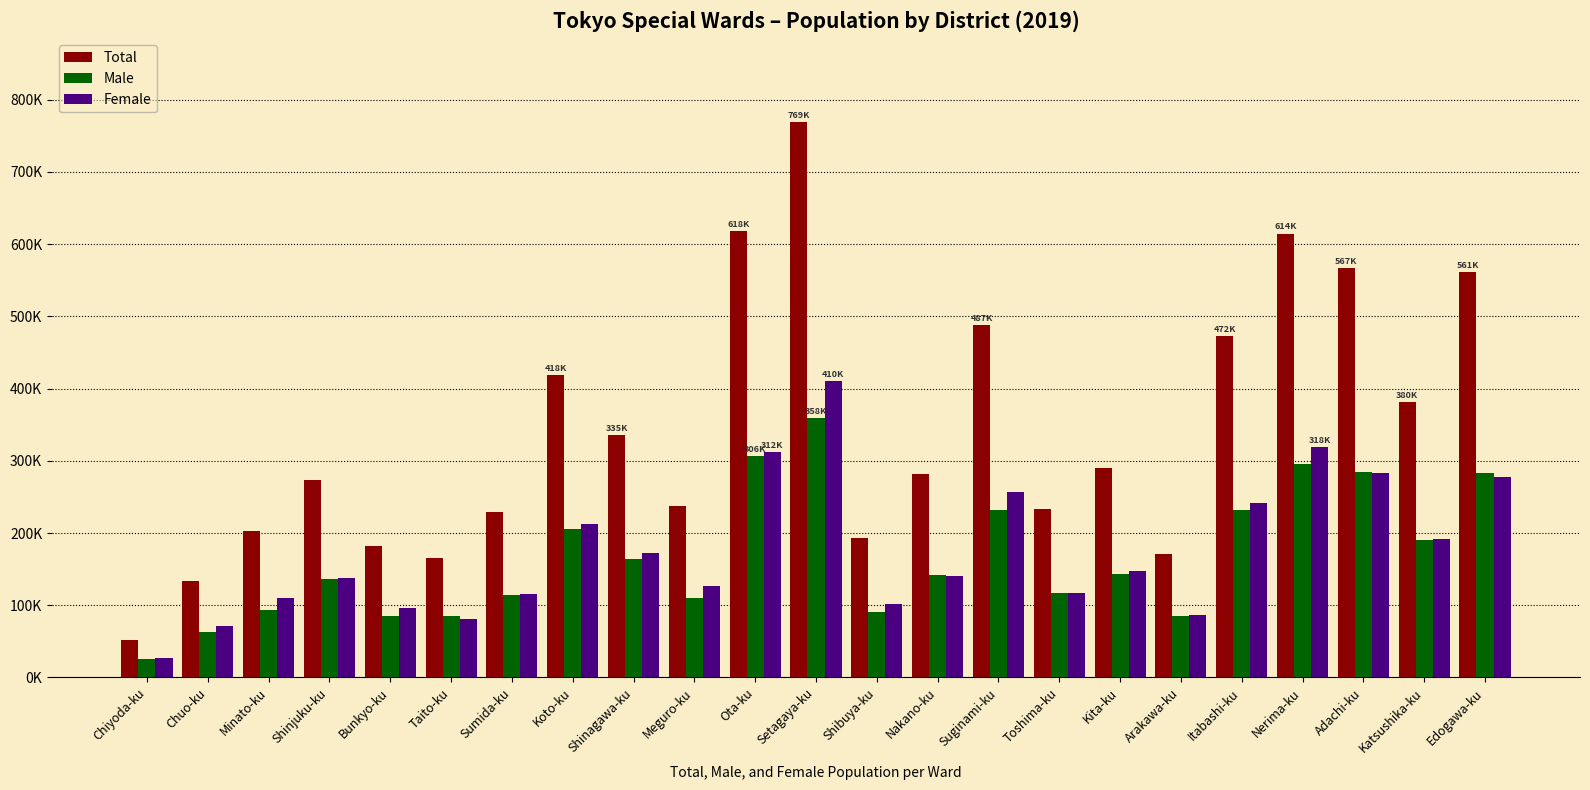

Reading left to right, extract all data points from this chart.

Total: 52556	133773	203251	273676	182434	165638	229110	418740	335166	237323	618618	769272	192498	282247	487736	232990	290612	170743	472921	614671	567195	380791	561294
Male: 26189	62778	93326	136567	85675	84939	113685	205730	163391	110368	306517	358858	91032	142045	231479	116719	143474	84607	231194	296200	284764	189640	283167
Female: 26367	70995	109925	137109	96759	80699	115425	213010	171775	126955	312101	410414	101466	140202	256257	116271	147138	86136	241727	318471	282431	191151	278127